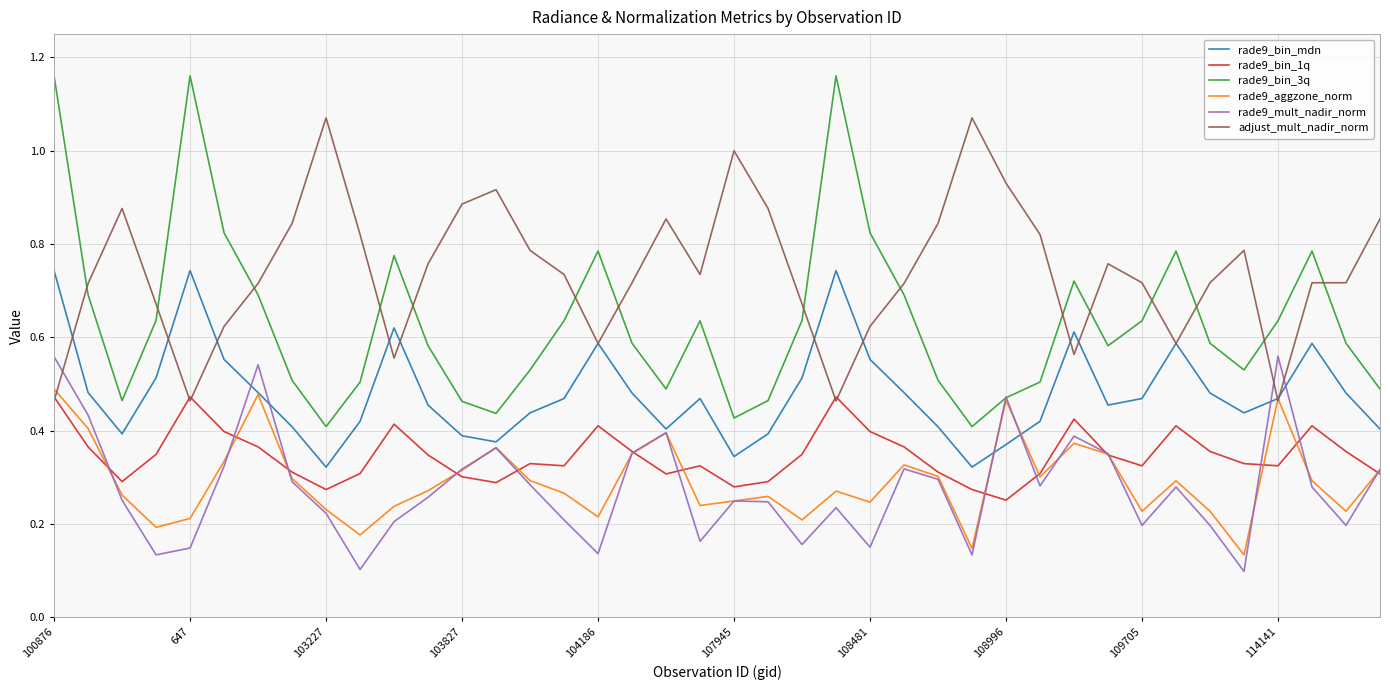

Which series has the largest total across all categories?

adjust_mult_nadir_norm